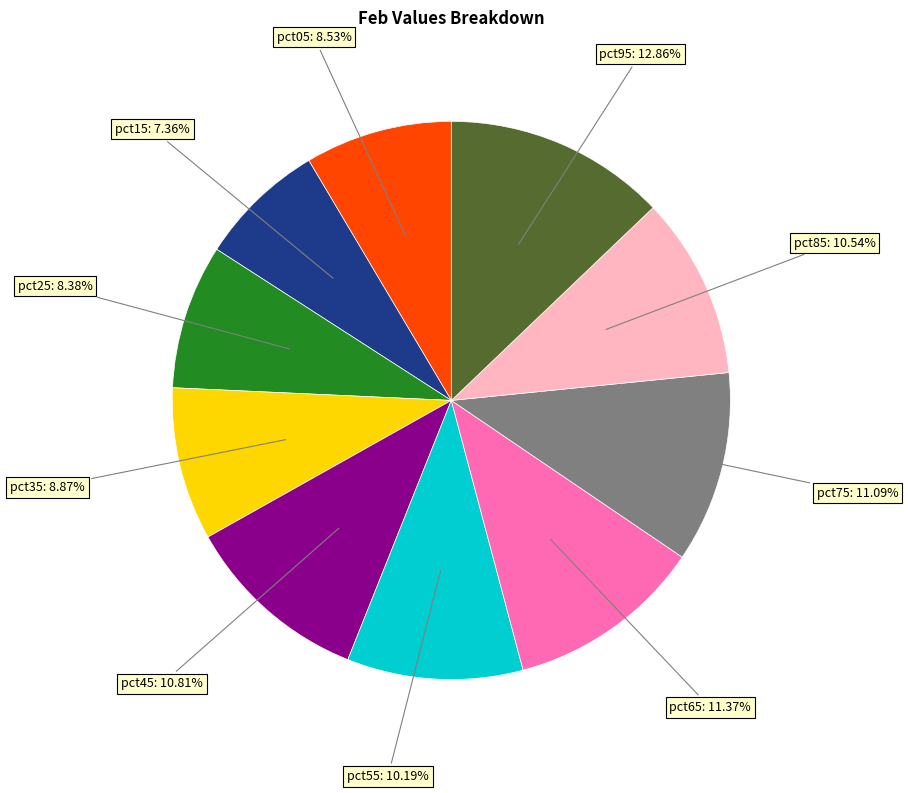

Count the number of slices in the pie.

10